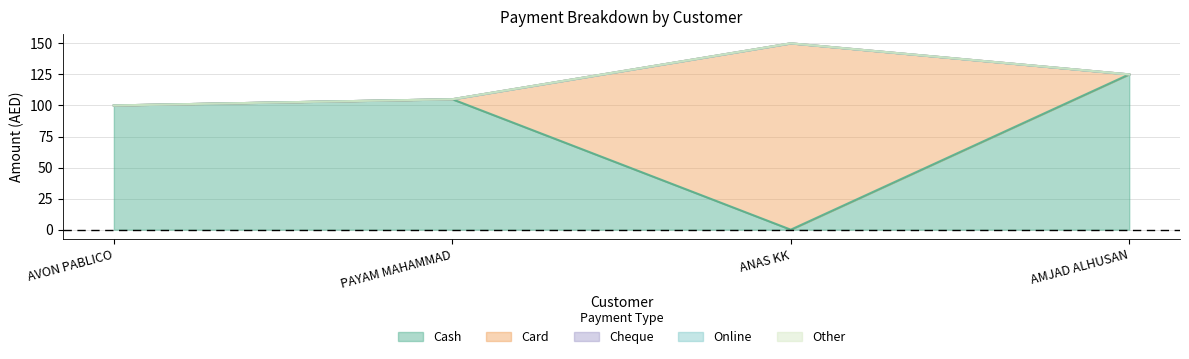

How many lines are shown in the chart?

5